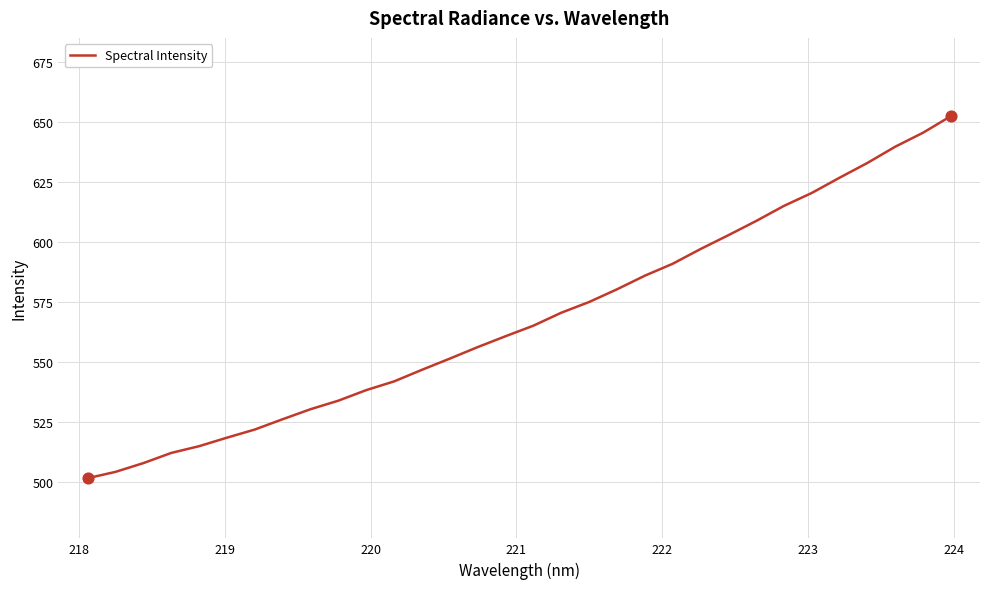

What is the smallest value displayed?

501.4